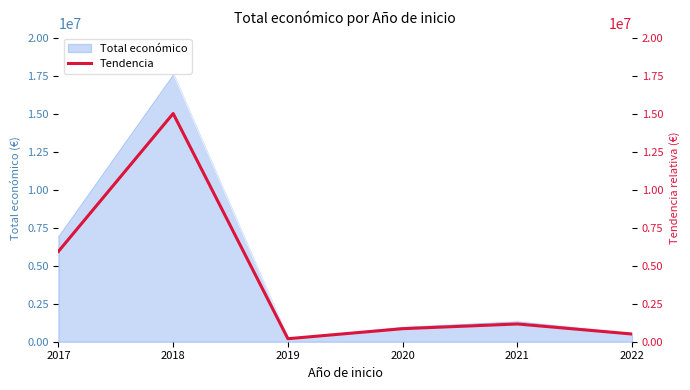

Does the chart have visible grid lines?

No